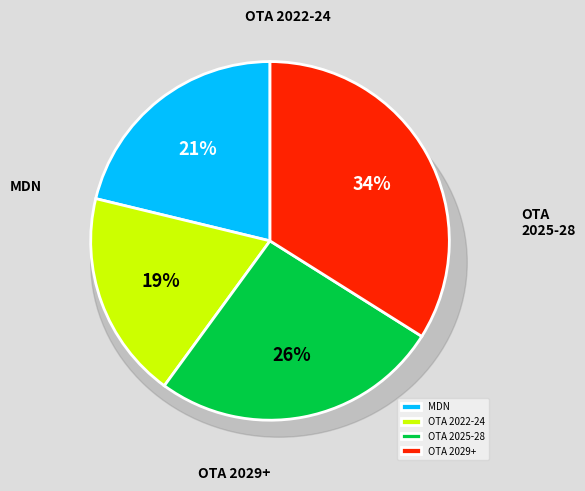

Does OTA_2025 account for over 50% of the chart?

No